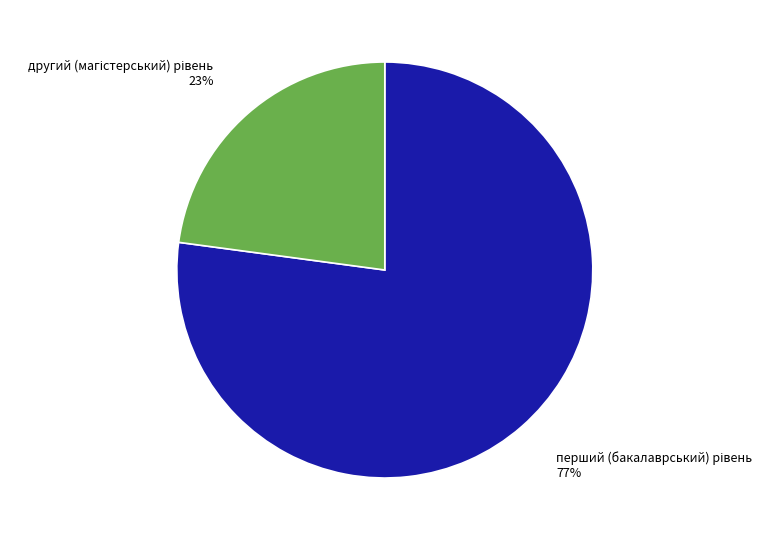

To the nearest percent, what is the average slice percentage?

50%